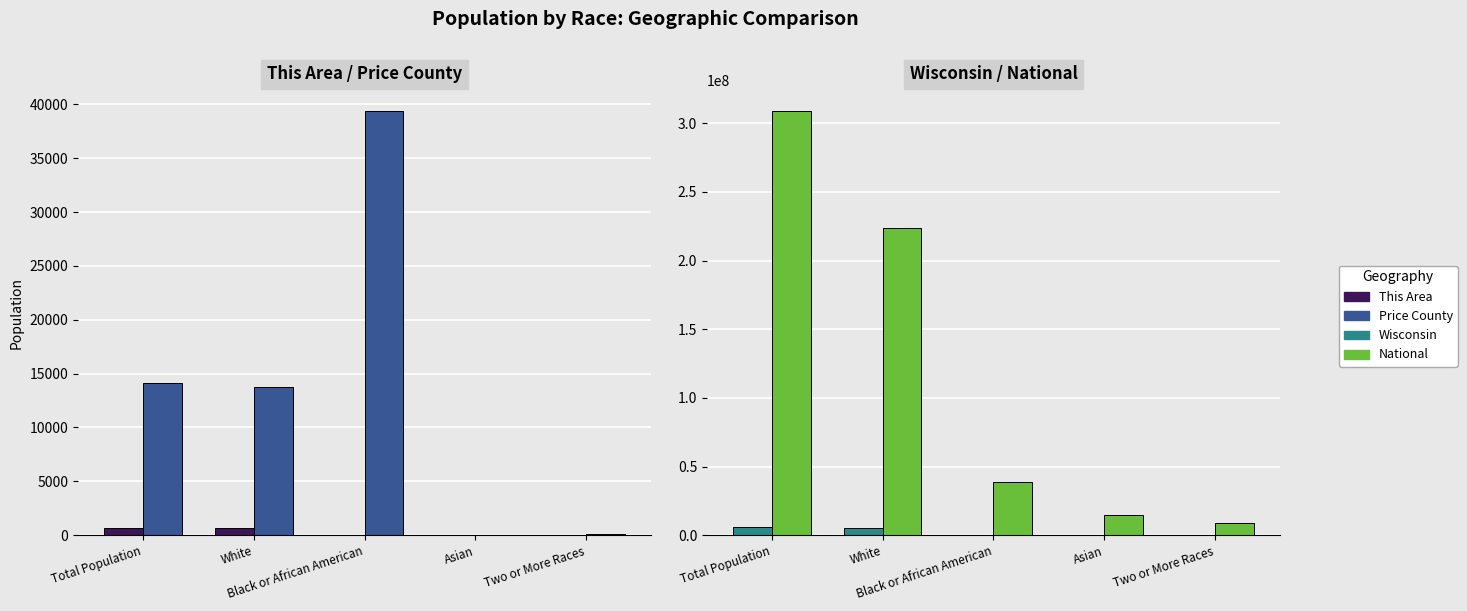

Between Total Population and Asian, which is larger?

Total Population